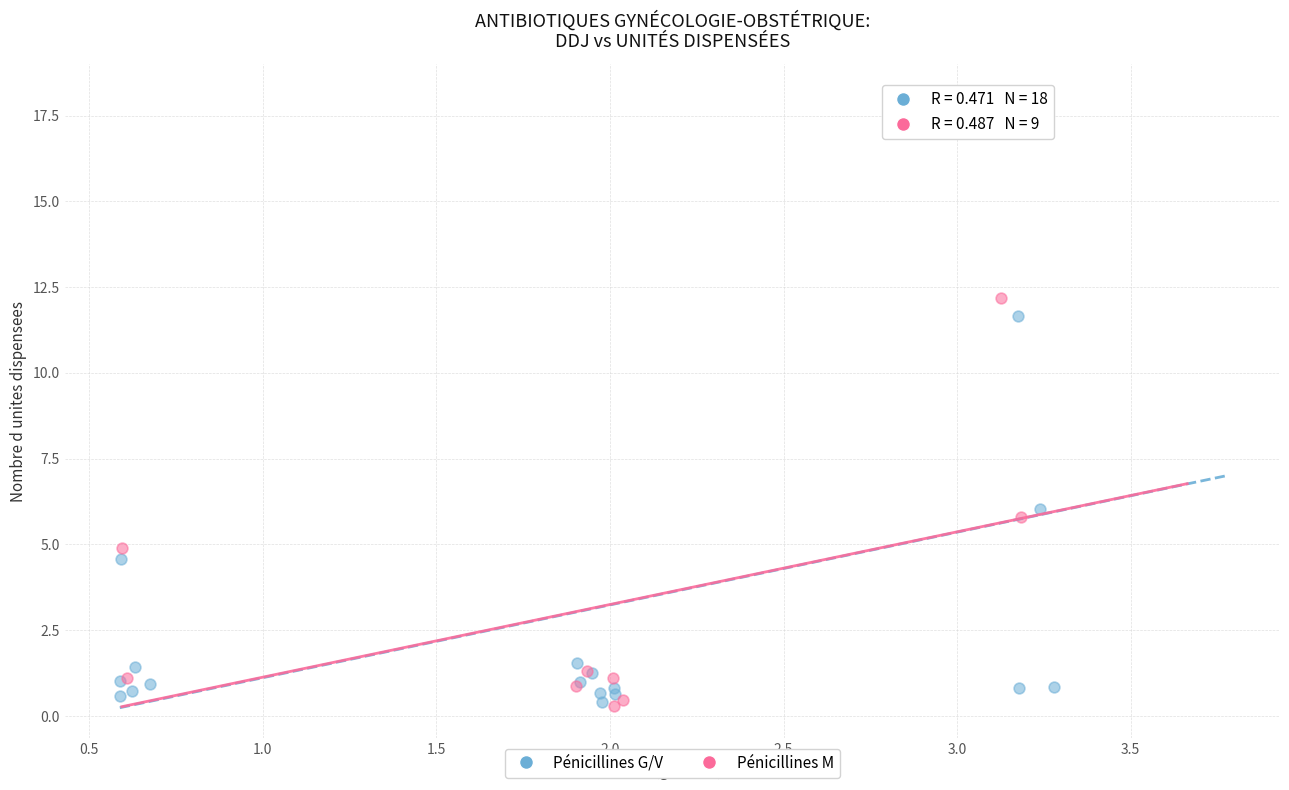

Which series contains the highest Y value?

Pénicillines G/V